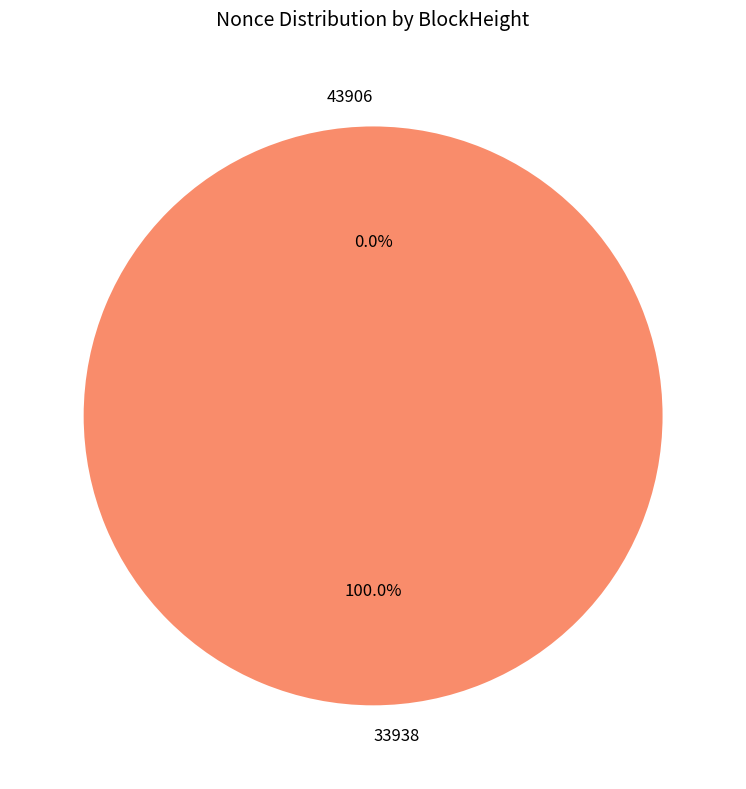

Combined, do 33938 and 43906 account for over 50%?

Yes